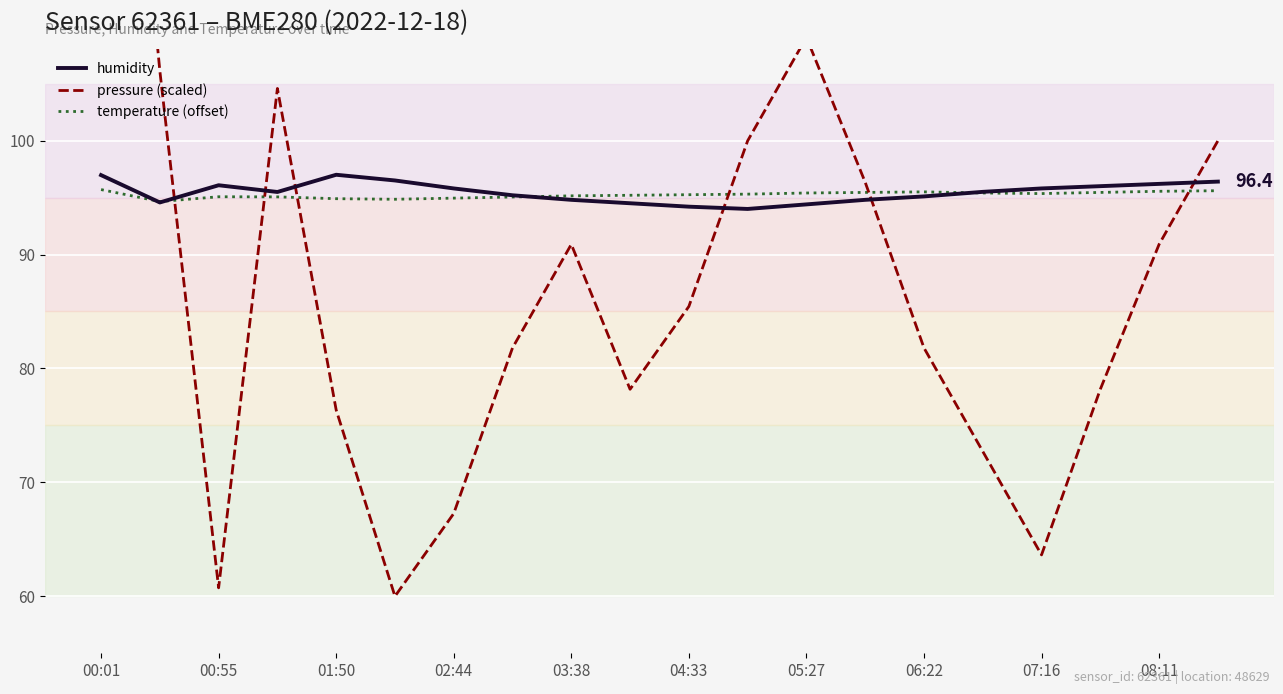

The humidity series shows 128.6 at 04:33. True or false?

False